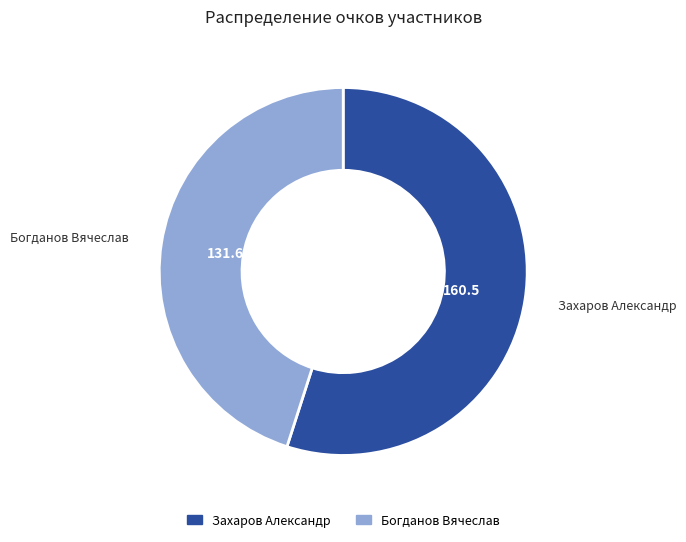

Is there a majority slice in this chart?

Yes